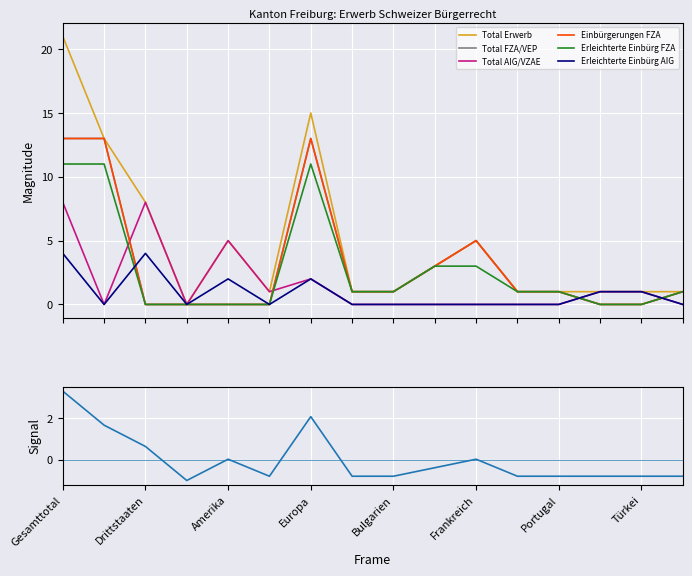

True or false: Total AIG/VZAE has more than 1 interior local peaks.

True